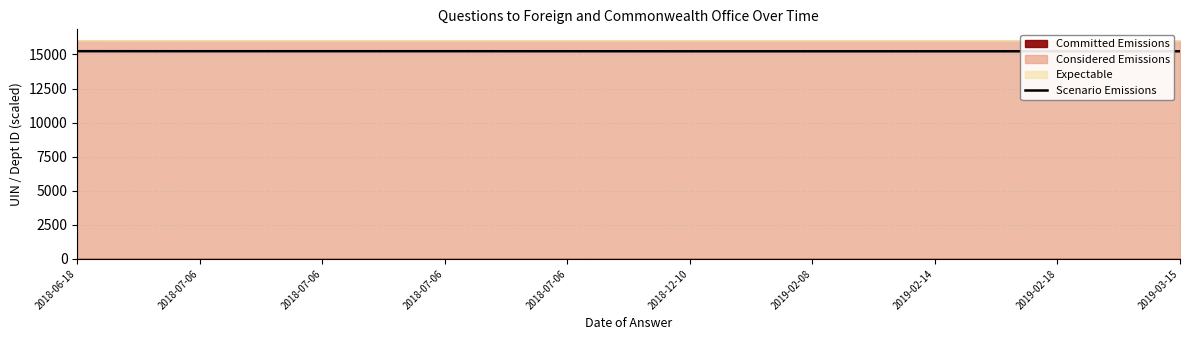

Reading right to left, what are all the values shown in this chart?

15233.6	15234.2	15234.2	15234.2	15234.2	15237.9	15239.6	15239.9	15240.0	15241.0